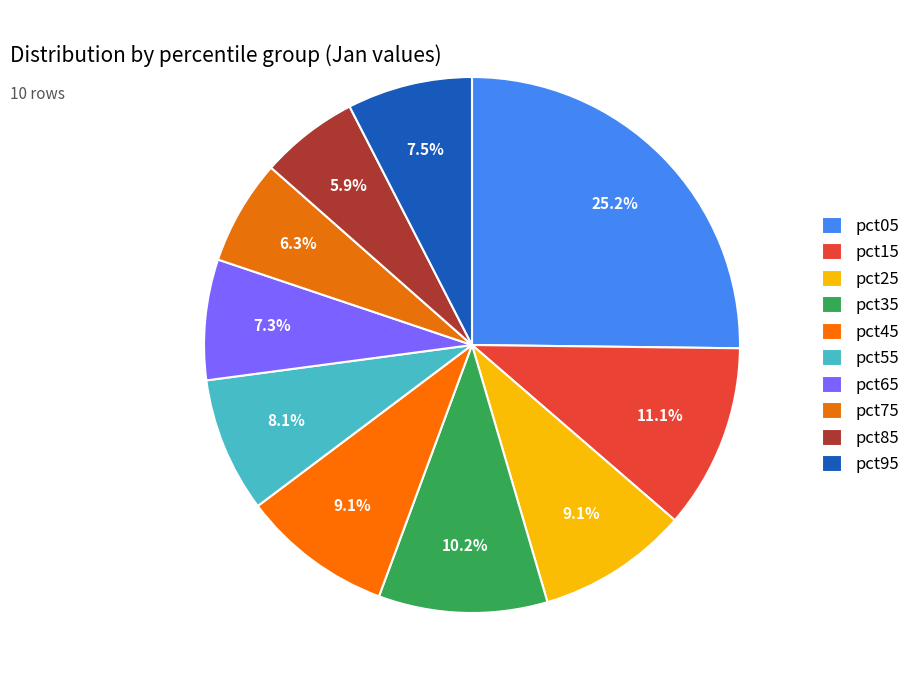

Which category has the smallest portion of the pie?

pct85